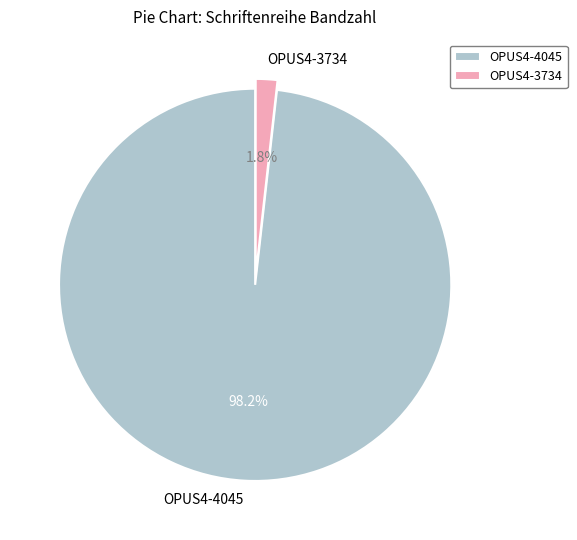

What is the largest slice in the pie chart?

OPUS4-4045